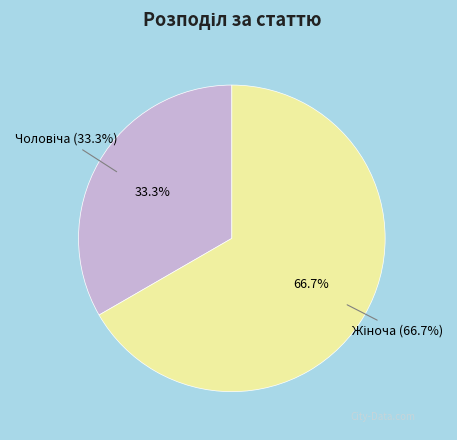

To the nearest percent, what is the difference between the largest and smallest slice percentages?

33%